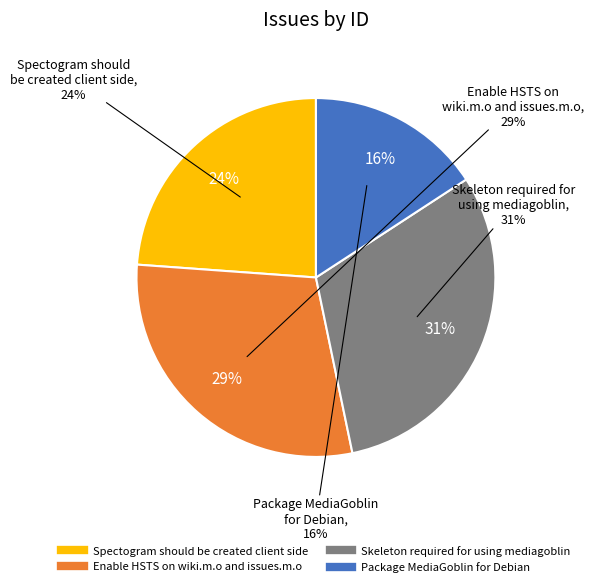

Which slice is the largest?

Skeleton required for using mediagoblin